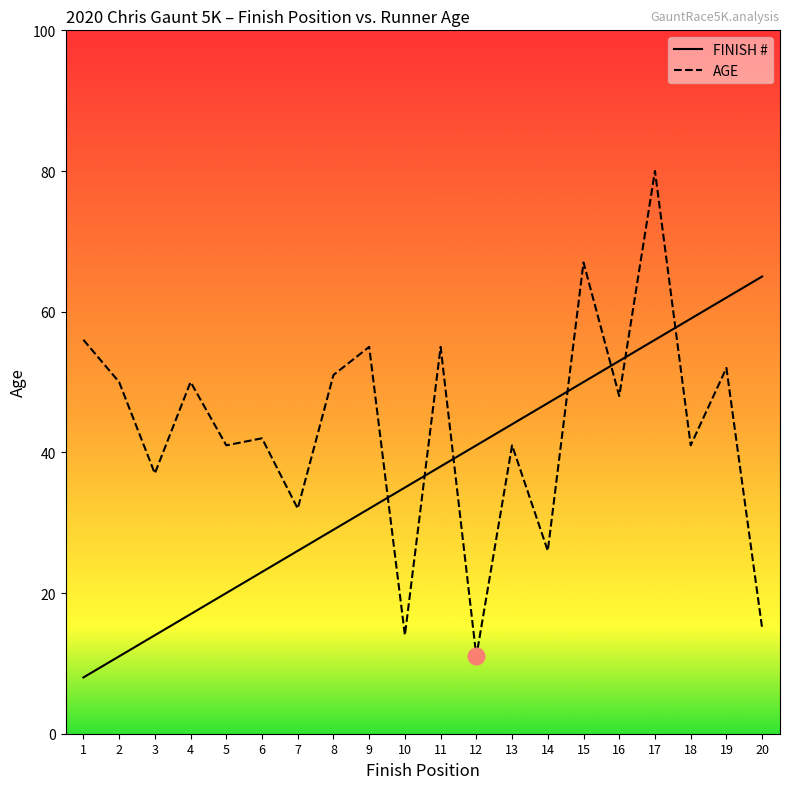

What is the difference between the highest and lowest values at 12?

30